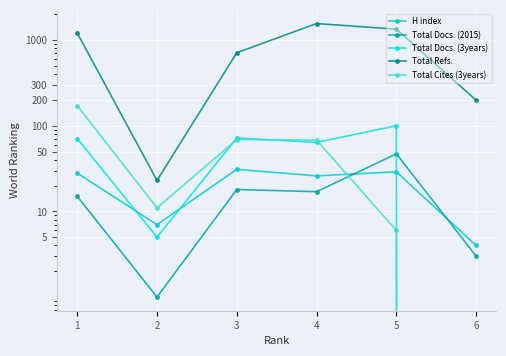

What is the greatest value displayed?

1562